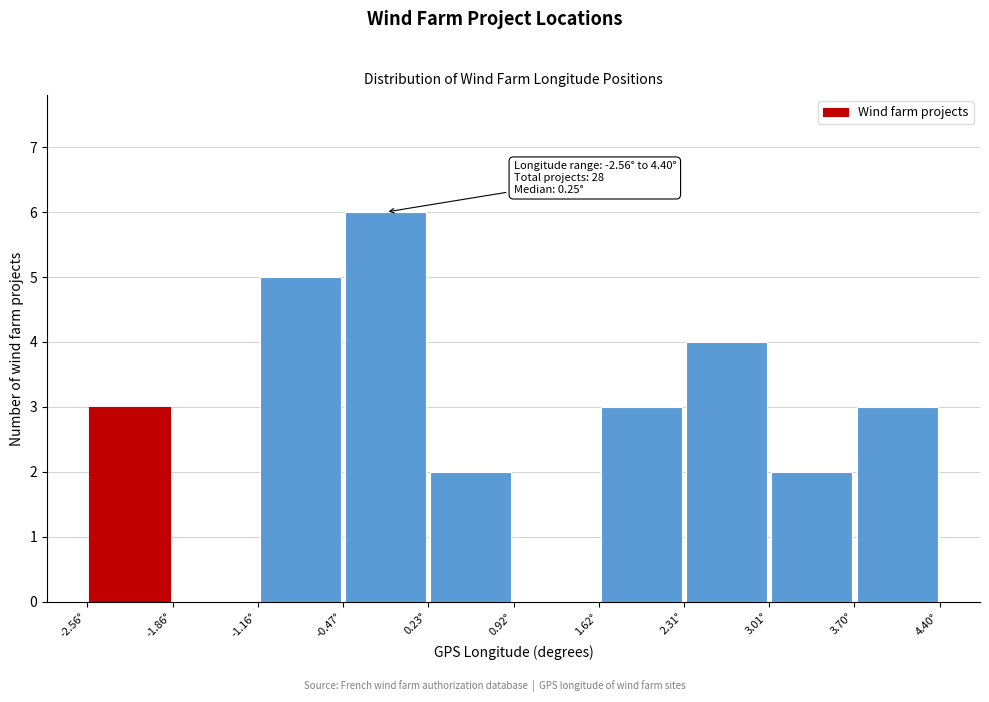

Over which range of the x-axis is the bar tallest?

-0.5 to 0.2